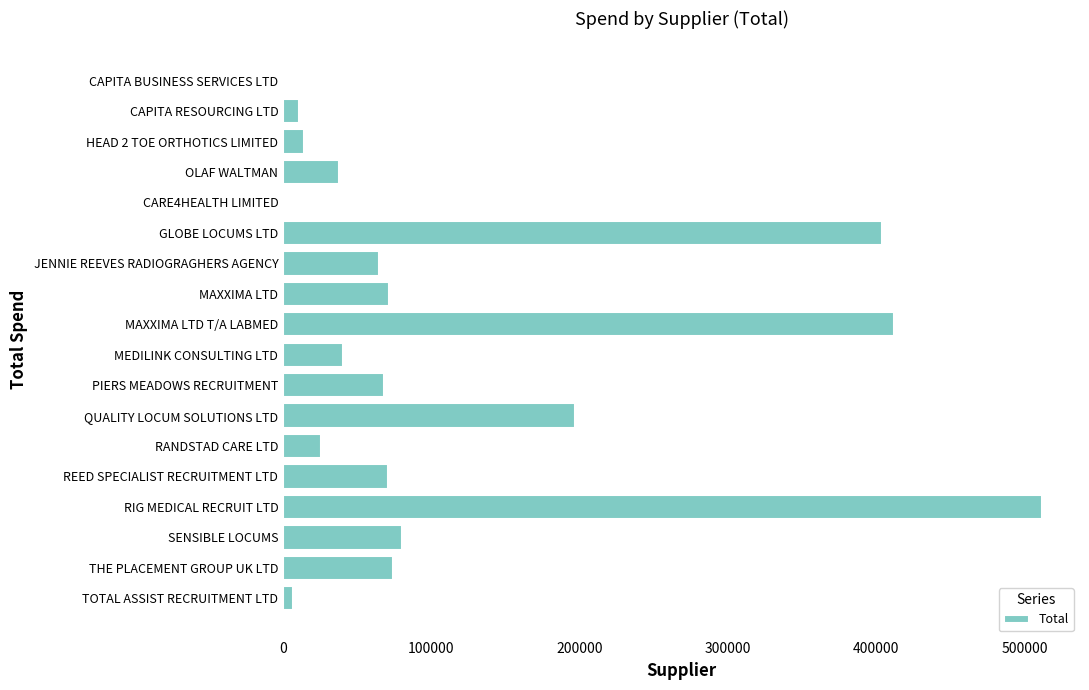

Approximately how many times larger is the value at MAXXIMA LTD T/A LABMED compared to RIG MEDICAL RECRUIT LTD?

0.8